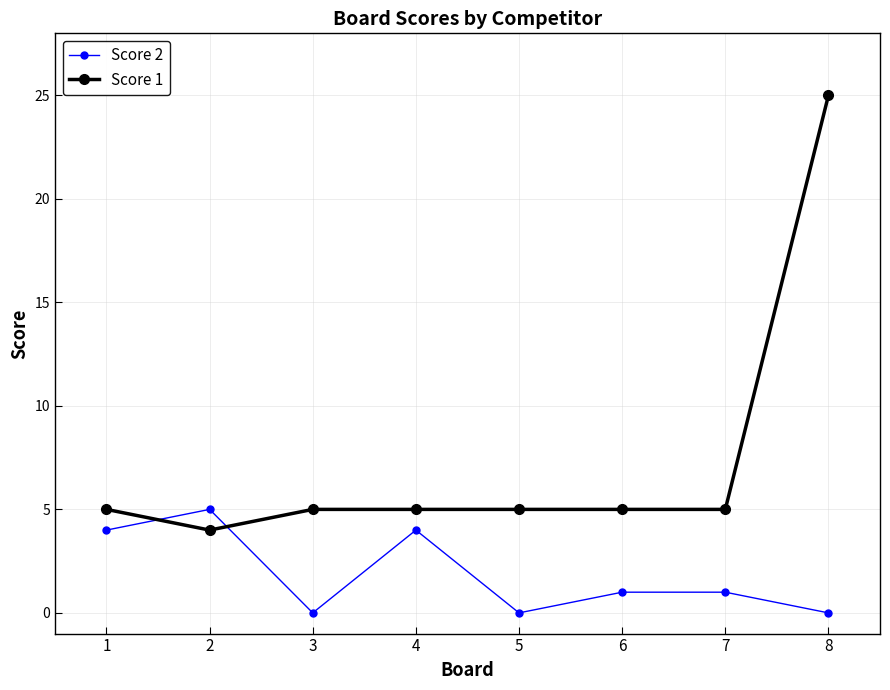

Count the number of data series in this chart.

2